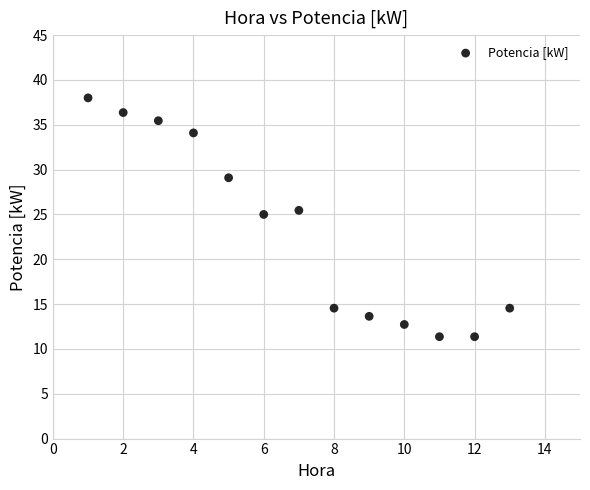

What is the range of Y values (max minus min)?

26.6